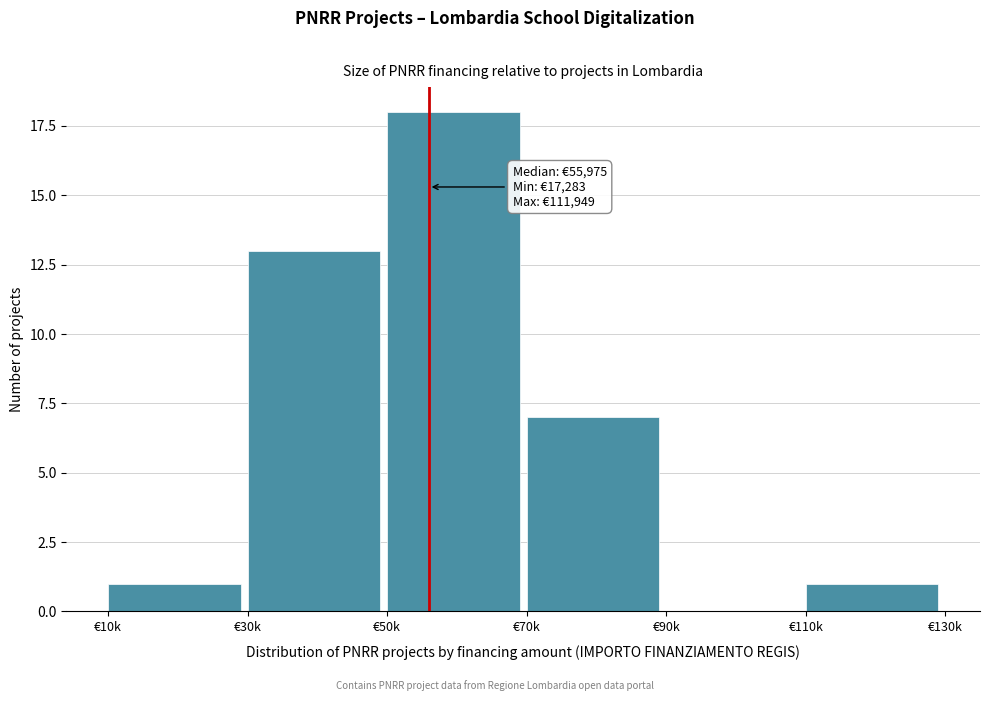

Reading left to right, list all the values displayed in this chart.

€10k=1	€30k=13	€50k=18	€70k=7	€90k=0	€110k=1